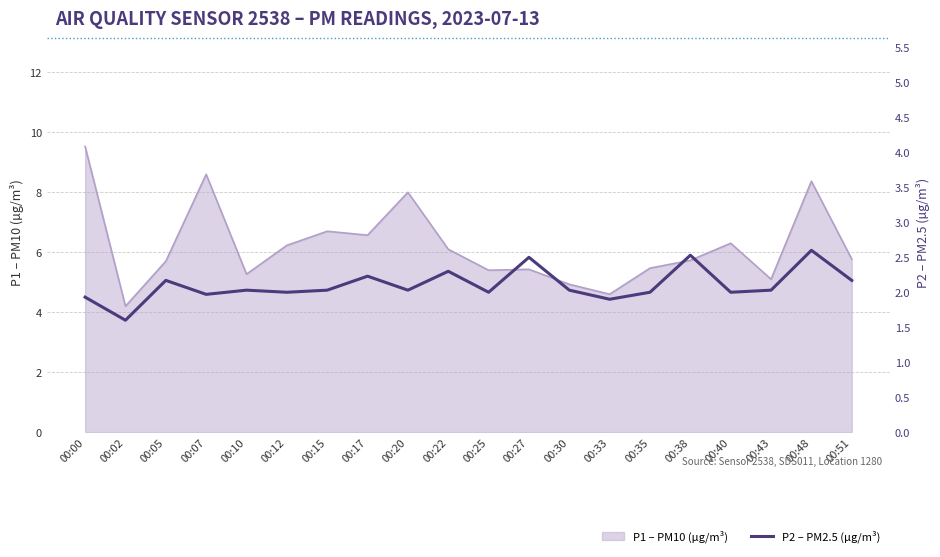

Where is the first local maximum?

00:05